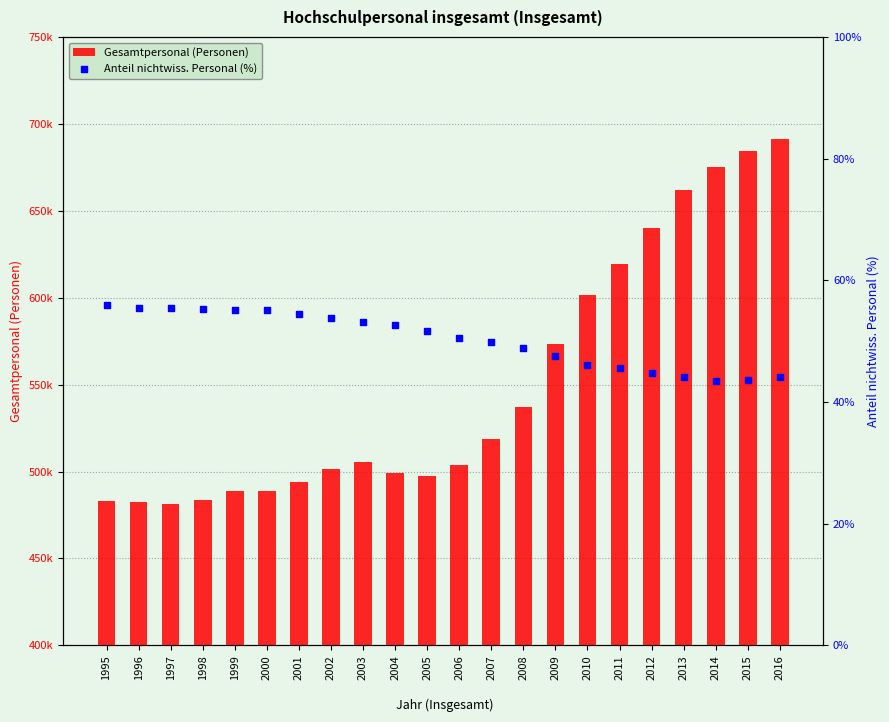

Is the value of Anteil nichtwiss. Personal (%) at 2011 greater than the value of Gesamtpersonal (Personen) at 2001?

No